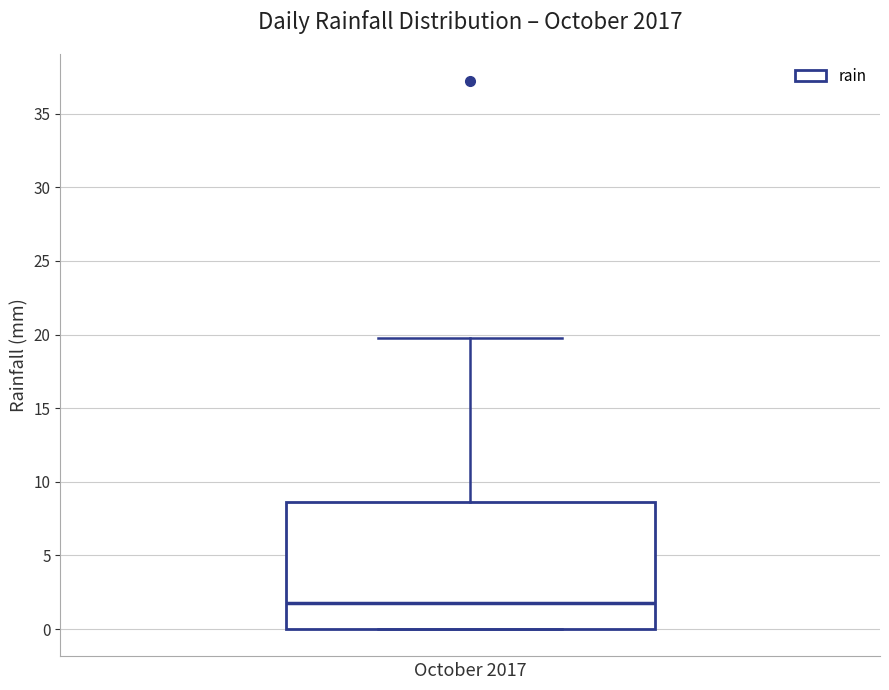

Where does the median line of the box sit on the y-axis? The values are not printed on the chart, so give them approximately, as read against the axis.

2.0